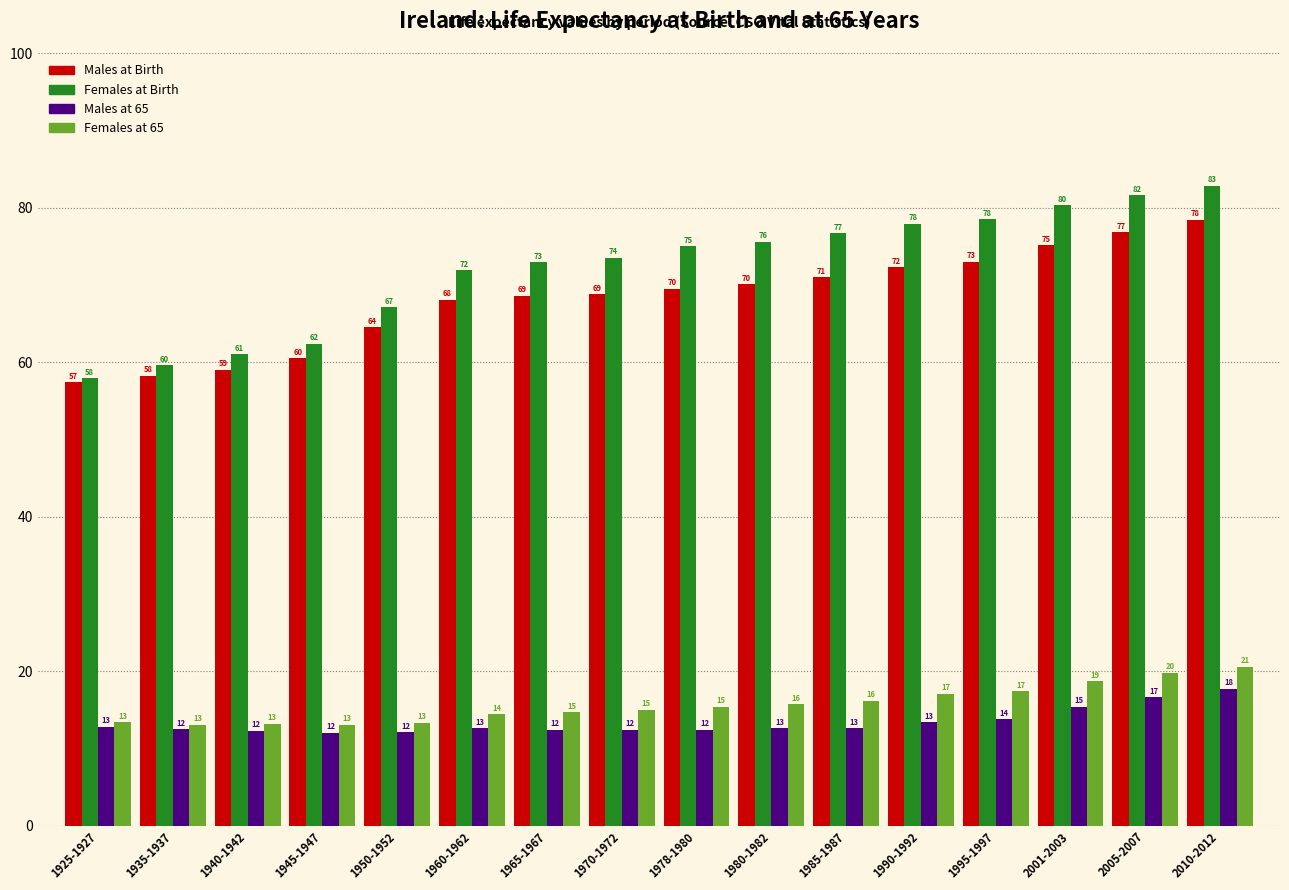

At which label is Males at Birth closest to 67?

1960-1962